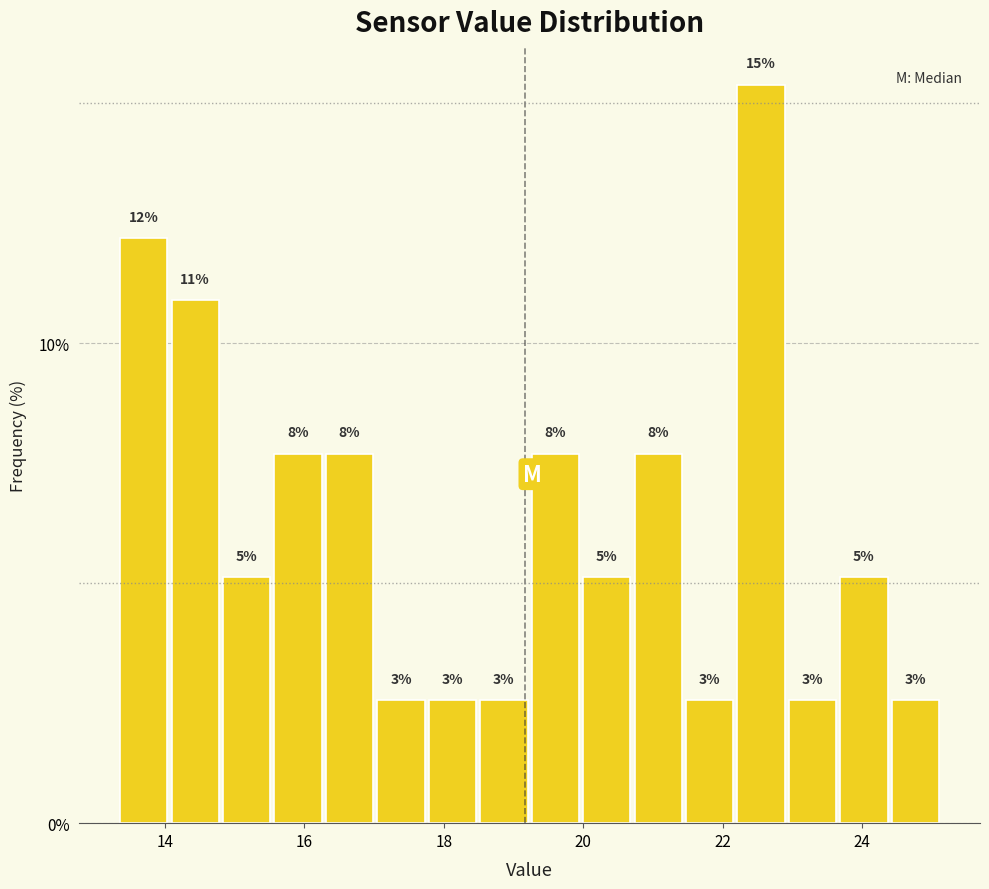

Read against the x-axis, roughly where is the centre of the tallest bar?

22.6